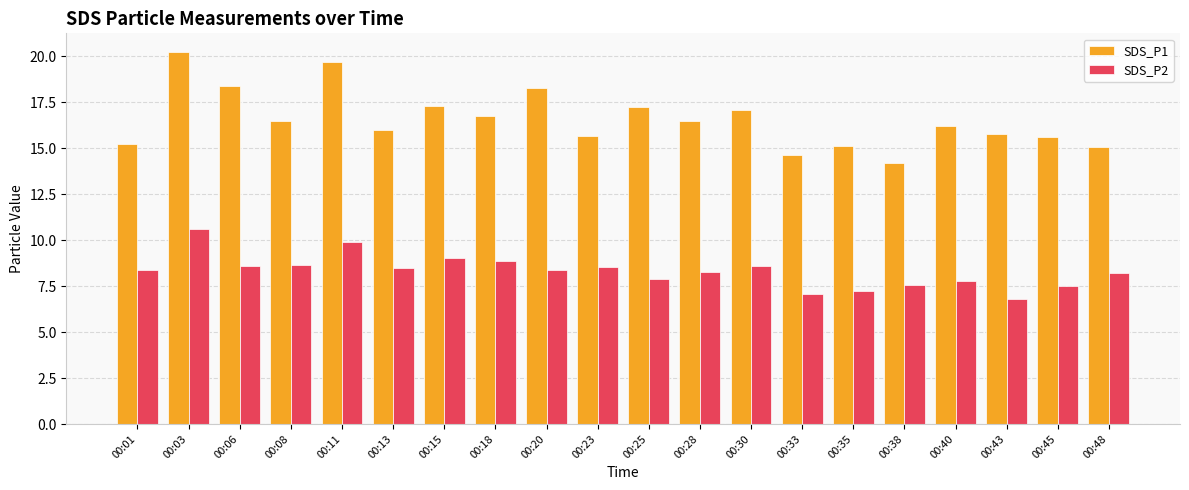

At 00:01, list the series in order from smallest to largest.

SDS_P2, SDS_P1